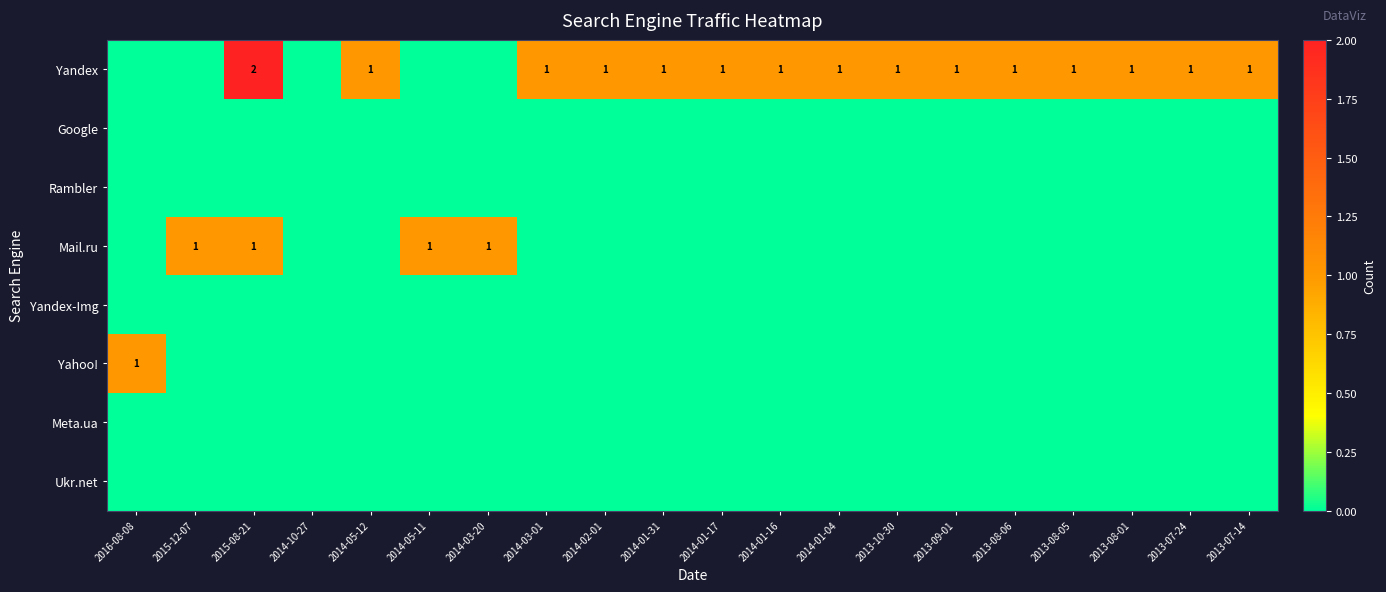

What is the difference between the highest and lowest values at 2014-03-20?

1